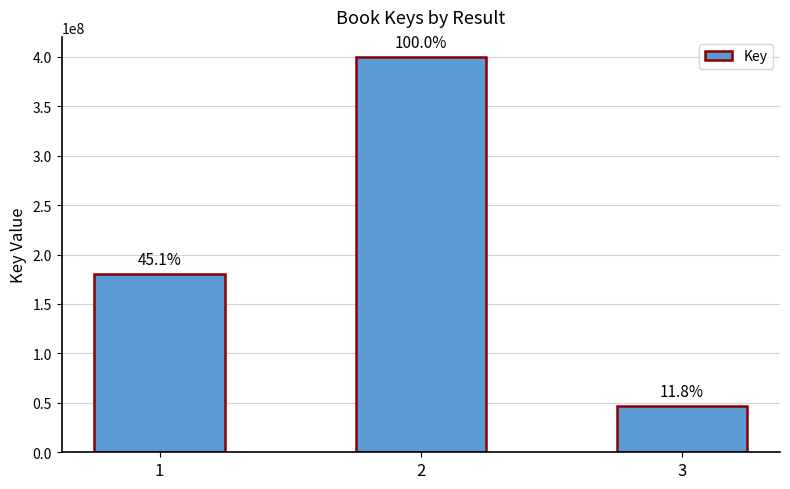

Does the chart contain stacked bars?

No